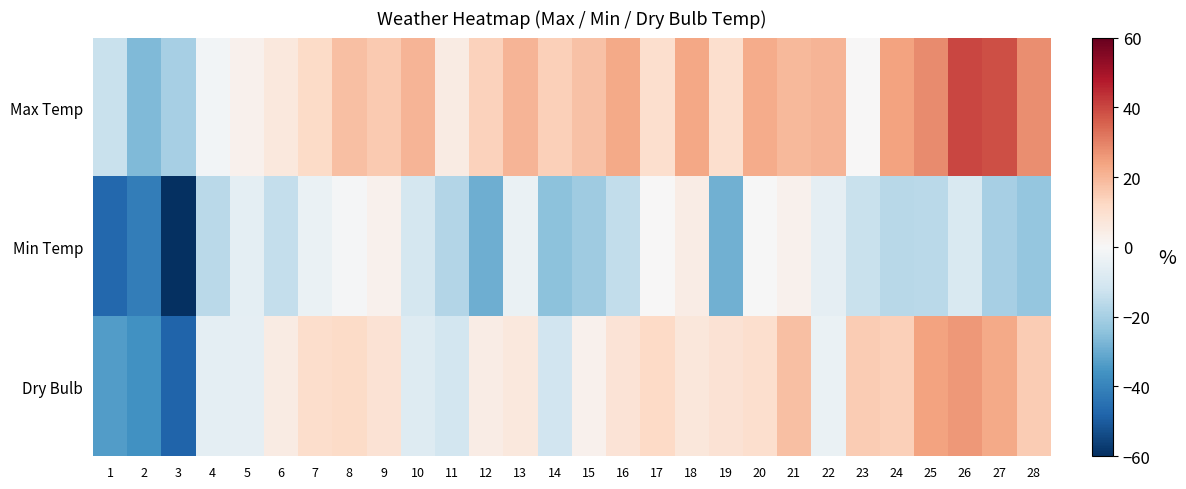

Rank the series by their average value, from lowest to highest.

Min Temp, Dry Bulb, Max Temp